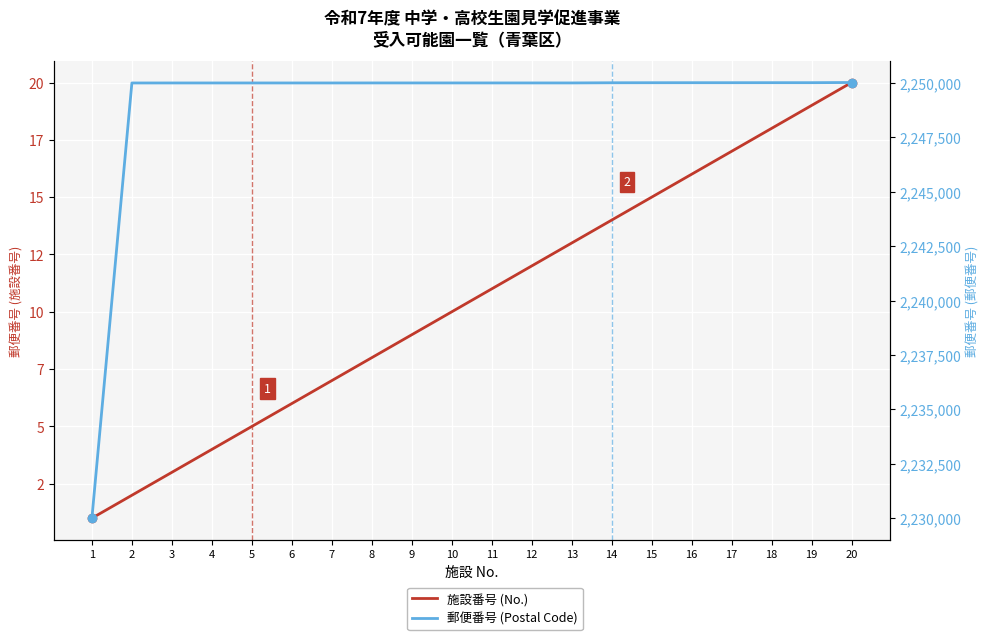

True or false: 郵便番号 (Postal Code) and 施設番号 (No.) intersect in this chart.

False